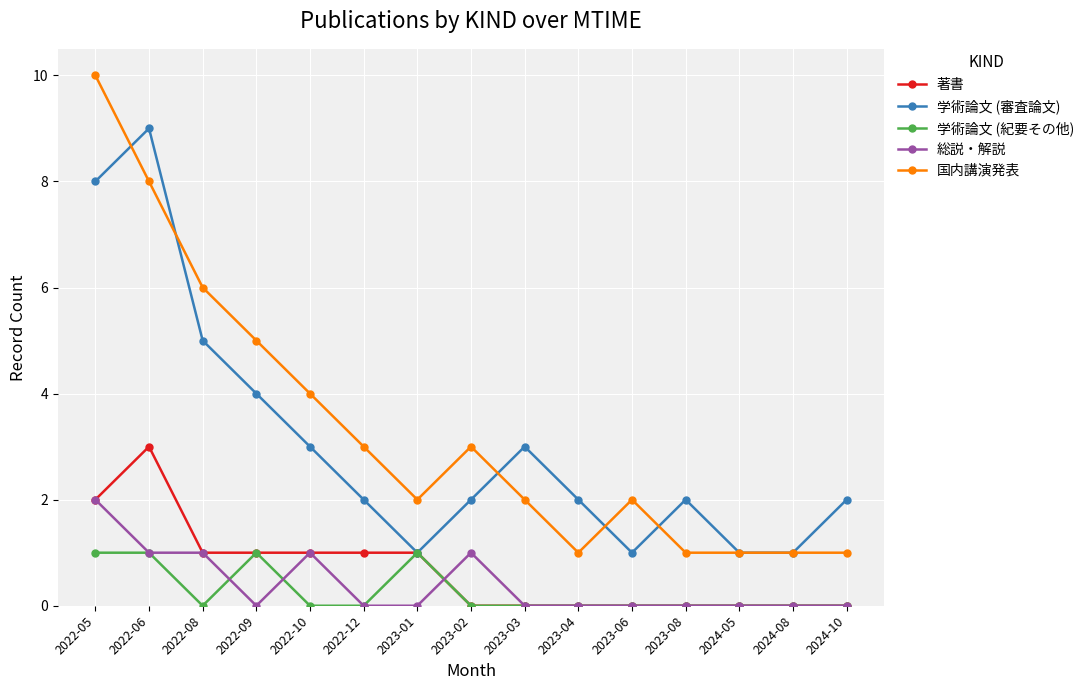

Where does the 国内講演発表 series first go above 2?

2022-05